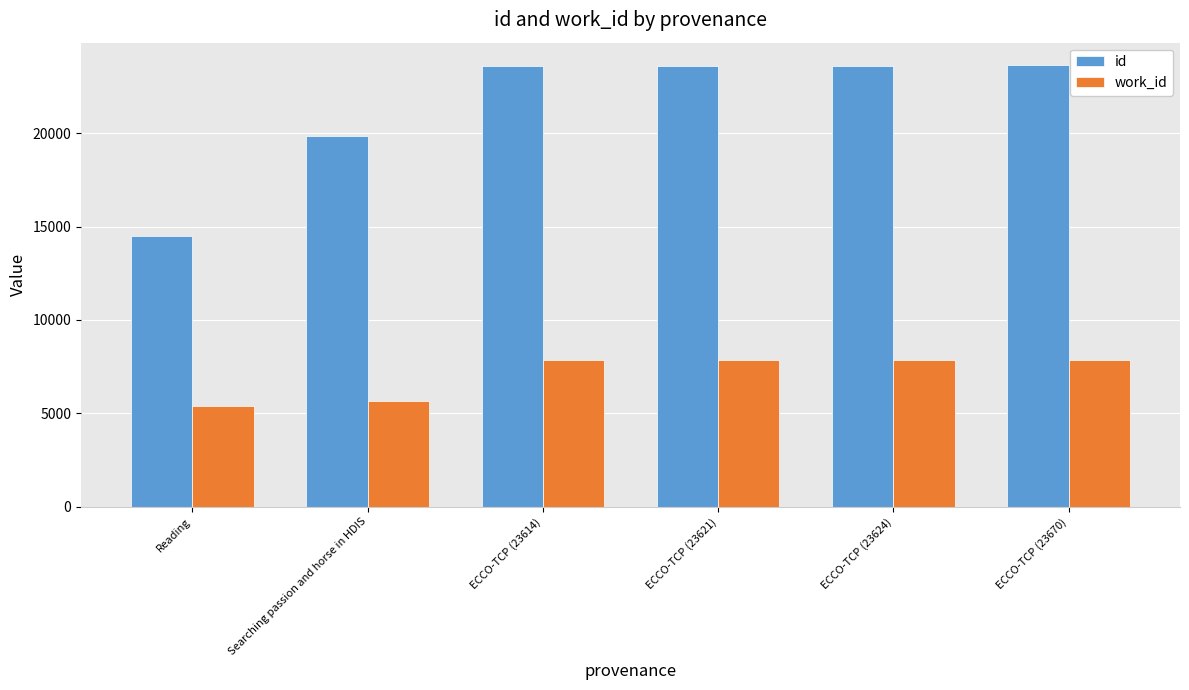

The id series shows 23621 at ECCO-TCP (23621). True or false?

True